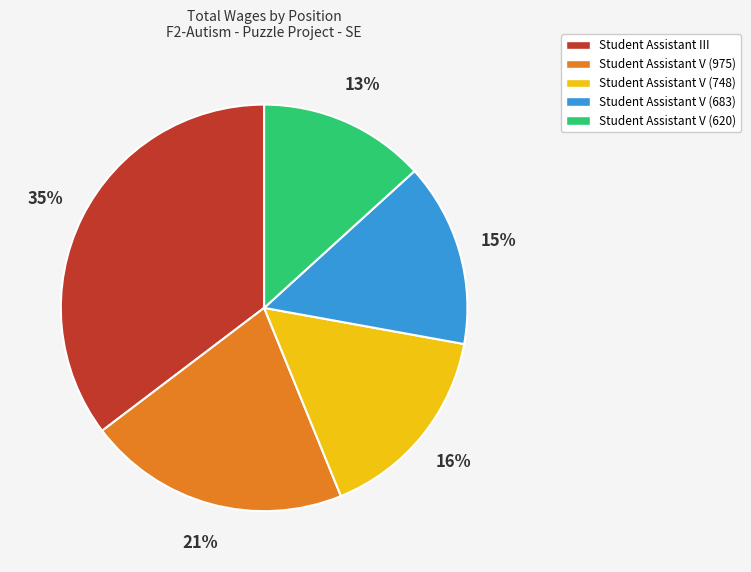

Approximately how many times larger is the value at Student Assistant III compared to Student Assistant V (748)?

2.2